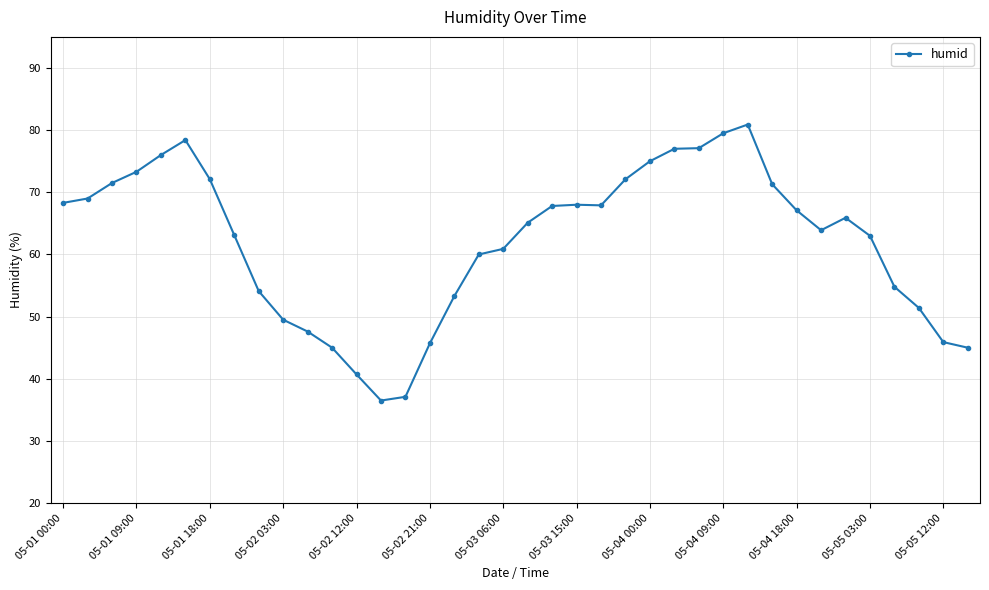

What is the average value?

62.1